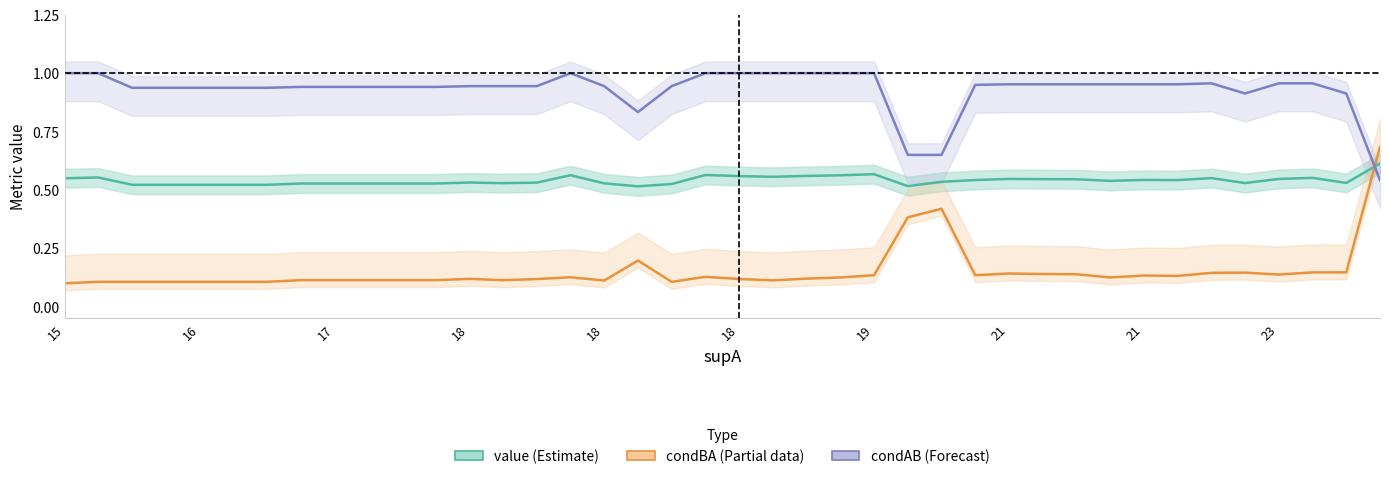

True or false: value (Estimate) and condAB (Forecast) cross at least once.

True